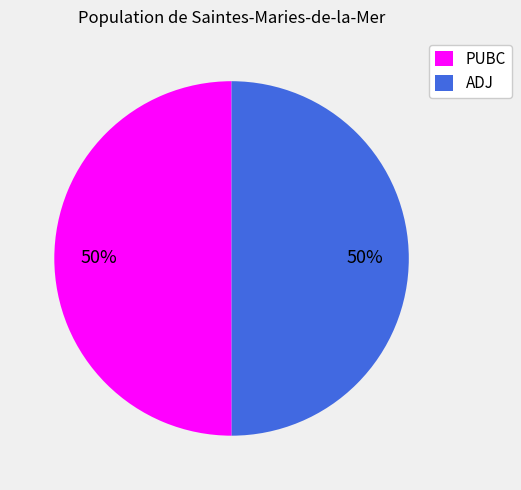

Is the sum of ADJ and PUBC greater than half?

Yes